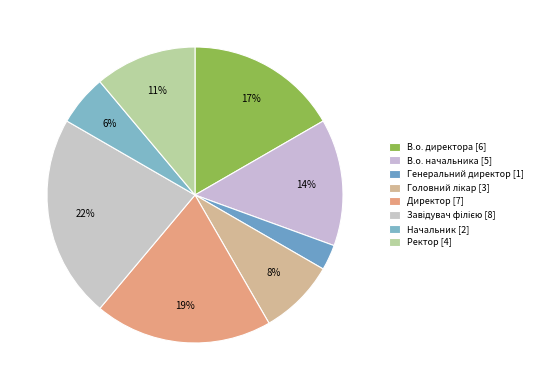

To the nearest percent, what percentage of the pie is Завідувач філією?

22%